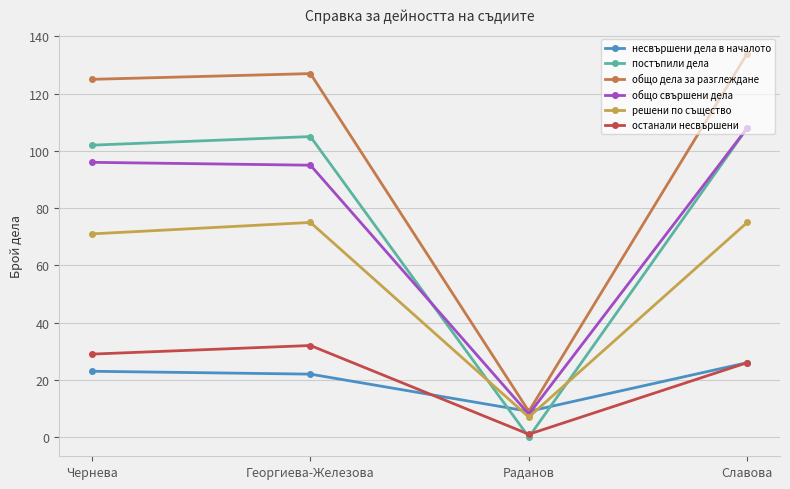

Which series has the widest spread of values?

общо дела за разглеждане